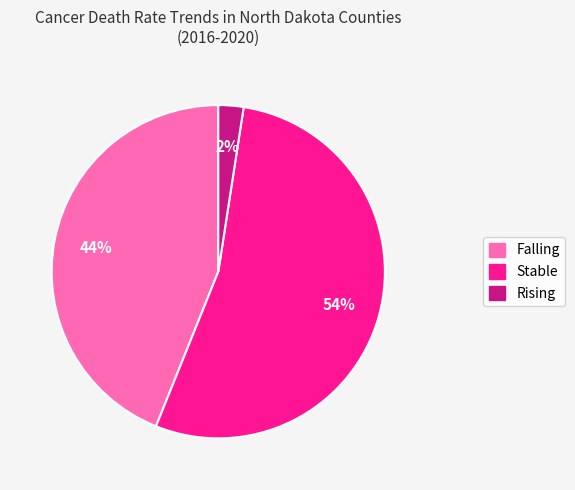

Between Stable and Rising, which is larger?

Stable